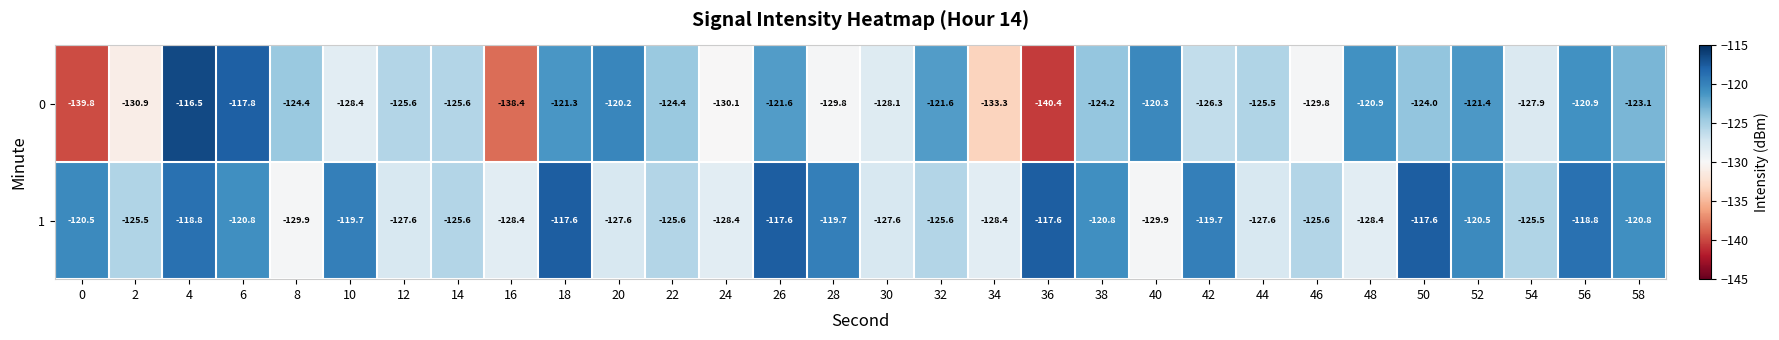

The 0 series shows -130.9 at 2. True or false?

True